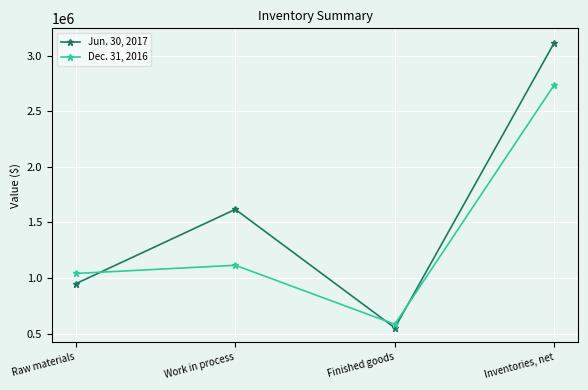

True or false: Jun. 30, 2017 has a value of 552000 at Finished goods.

True